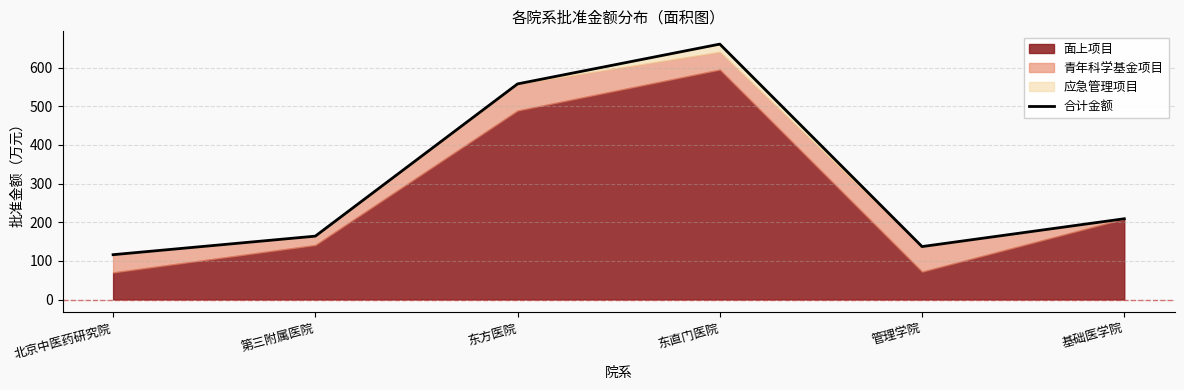

At which category does the data reach its first local peak?

东直门医院